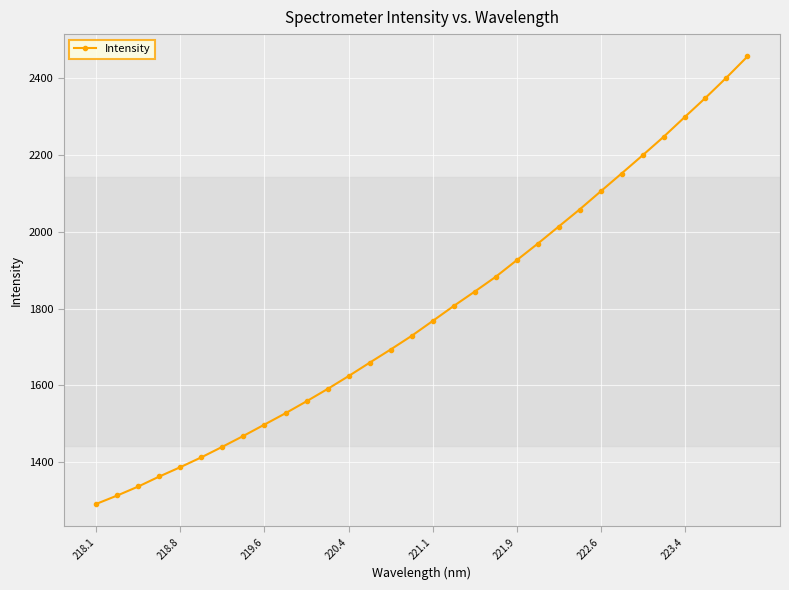

What is the value of the 24th point from the left?

2058.4